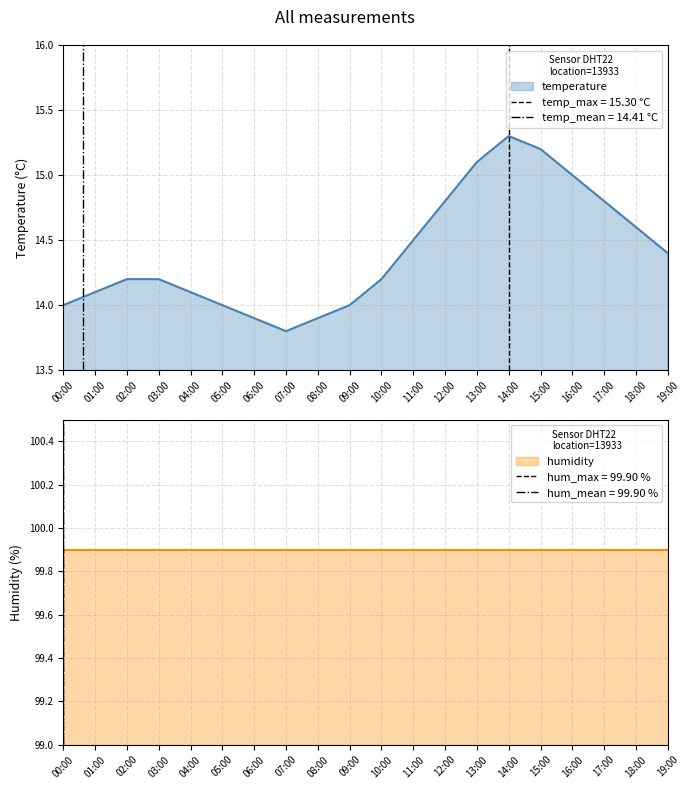

Where does the data first go above 14?

01:00